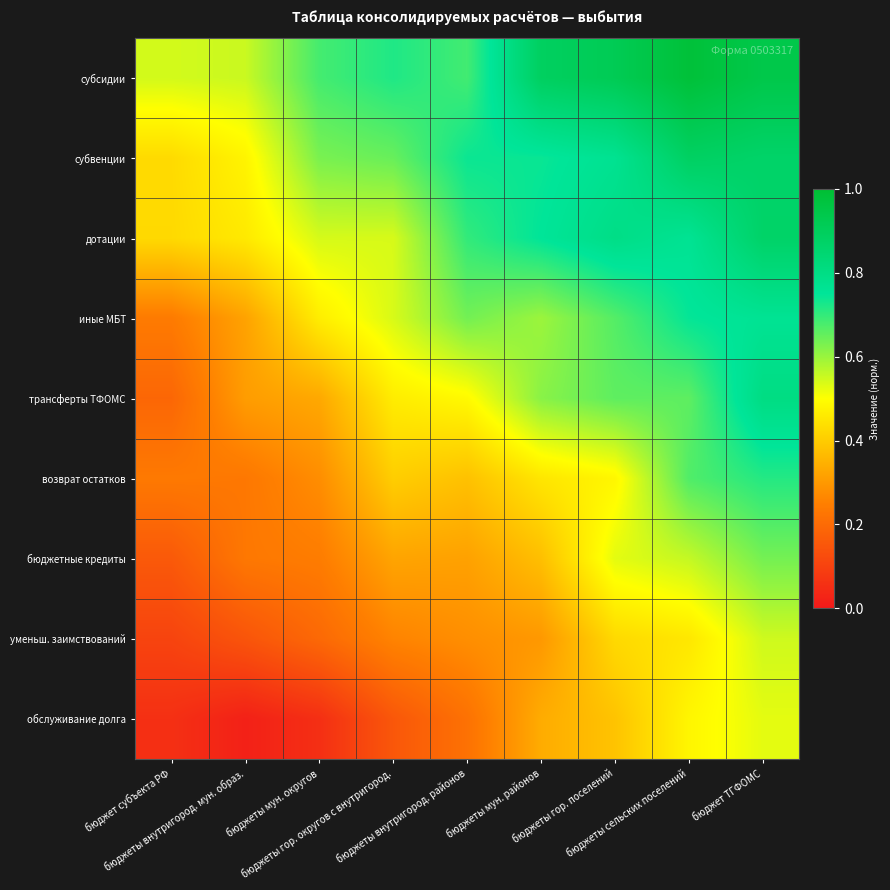

Which label corresponds to the smallest value in the chart?

бюджеты внутригород. мун. образ.